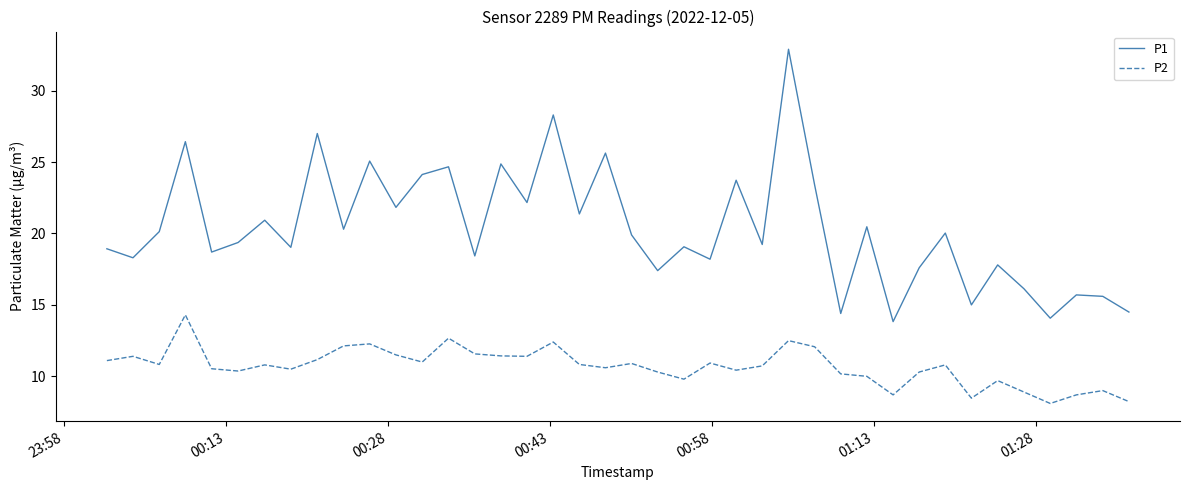

Rank the series by their maximum value, from lowest to highest.

P2, P1